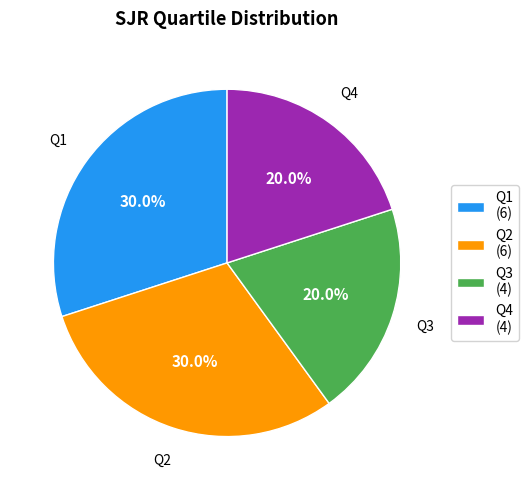

The Q4 slice represents 6% of the pie. True or false?

False